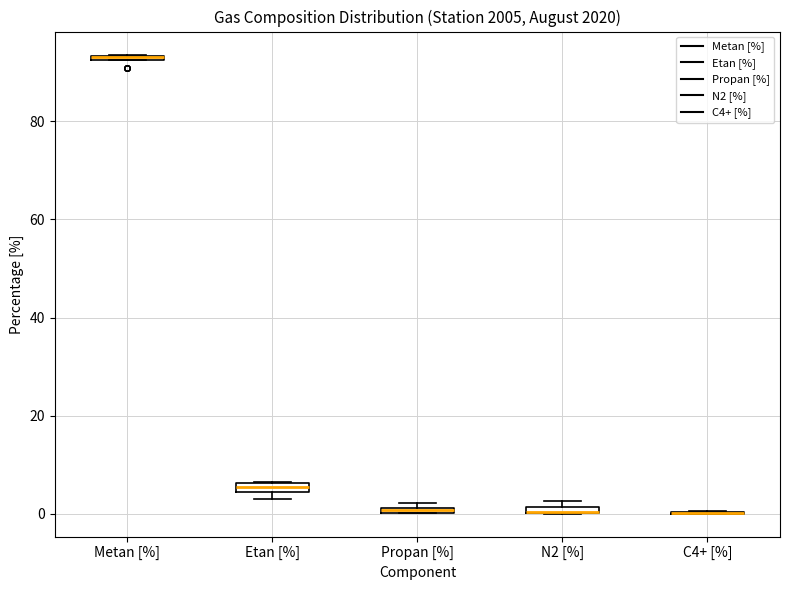

Where is the upper edge of the box for Metan [%] on the y-axis? The values are not printed on the chart, so give them approximately, as read against the axis.

94